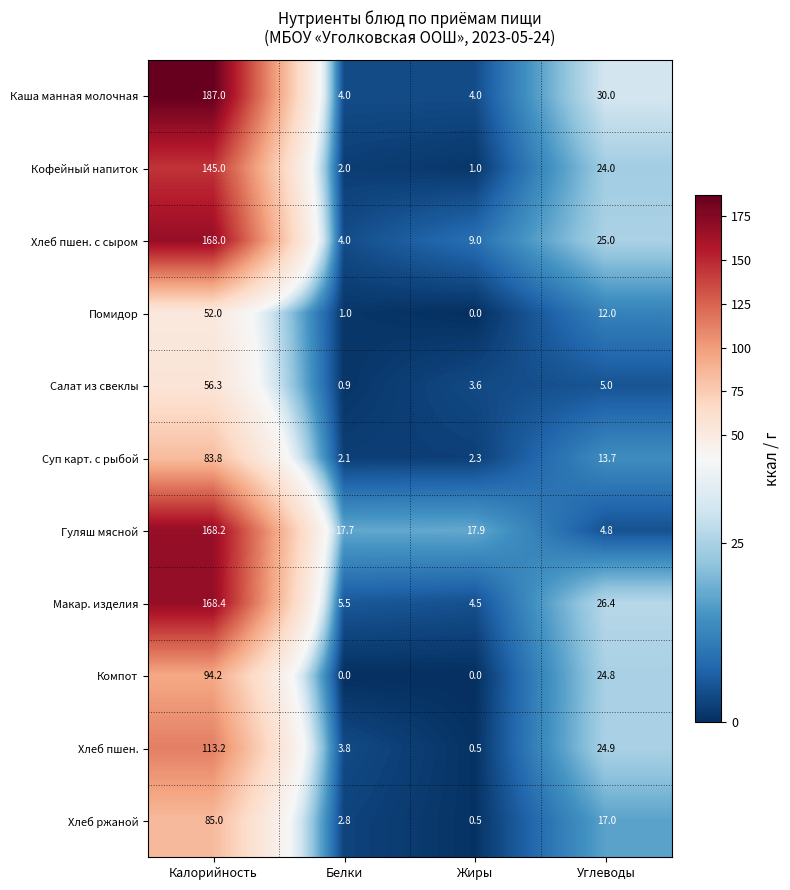

What value does the Каша манная молочная series have at Белки?

4.0